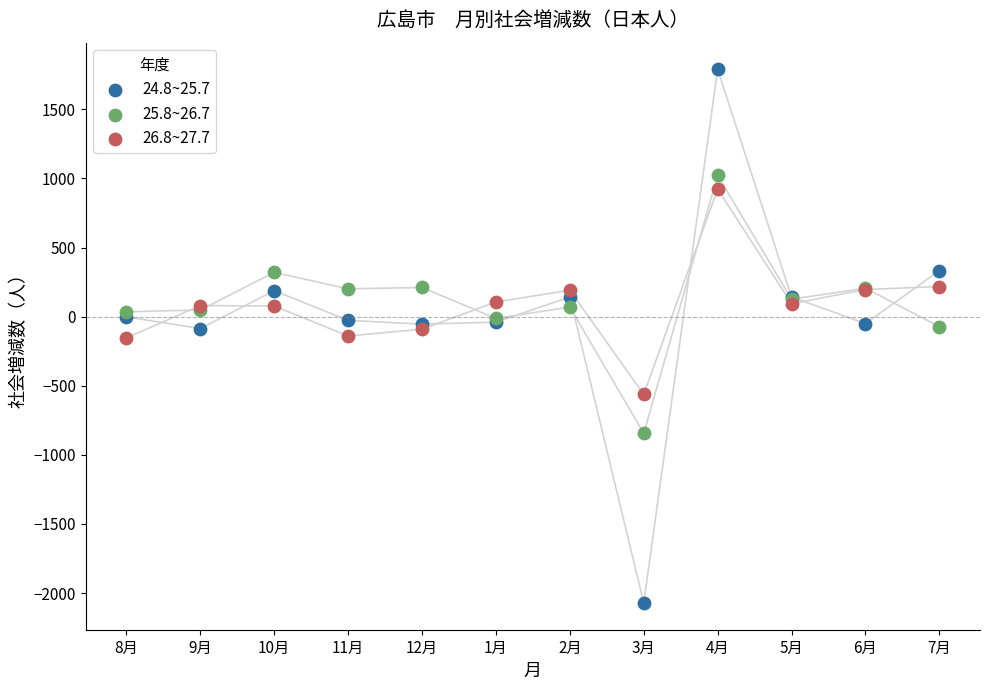

What is the X range (max minus min) for the scatter plot?

11